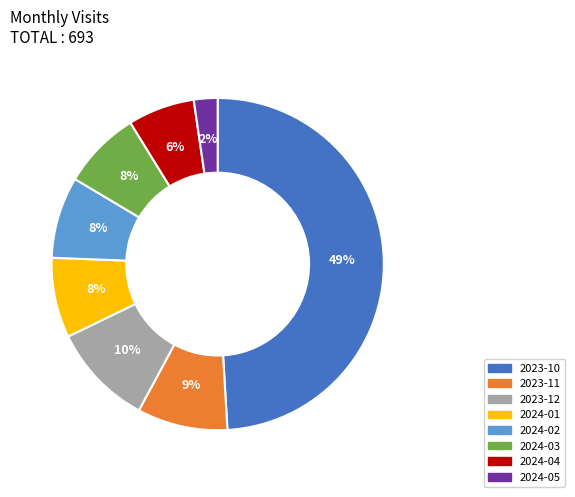

To the nearest percent, what is the difference between the largest and smallest slice percentages?

47%